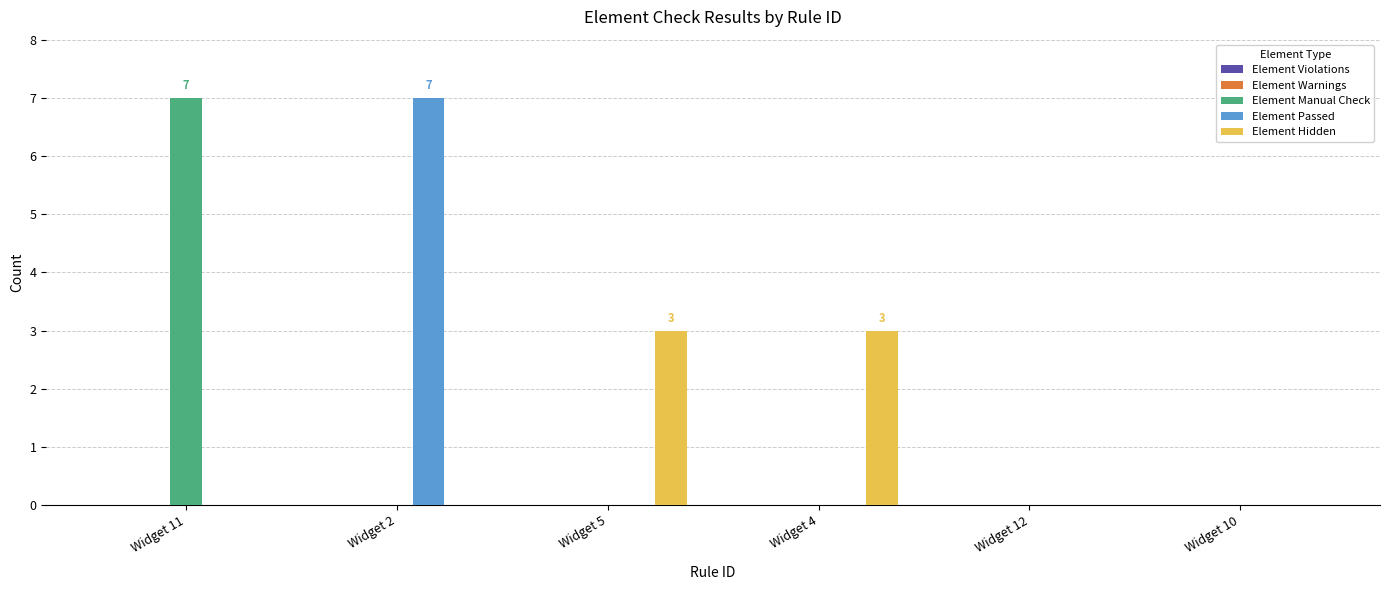

How many categories are shown in the chart?

6